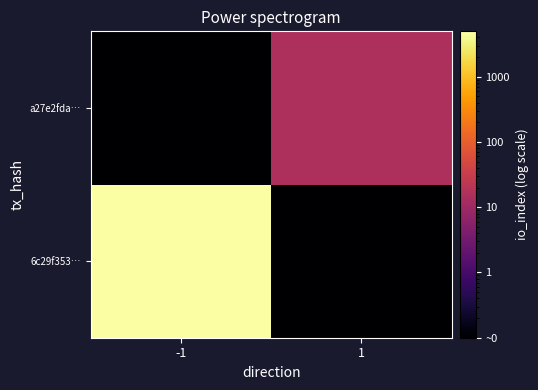

What is the greatest value displayed?

4972.0